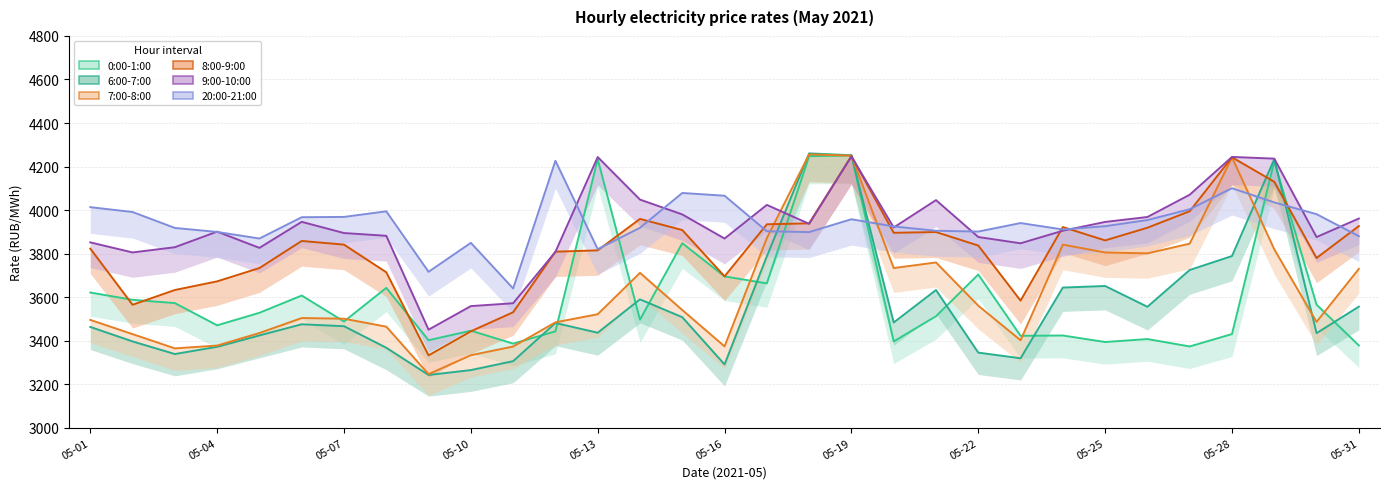

In 6:00-7:00, how many points are lower than both neighbors (excluding endpoints)?

8